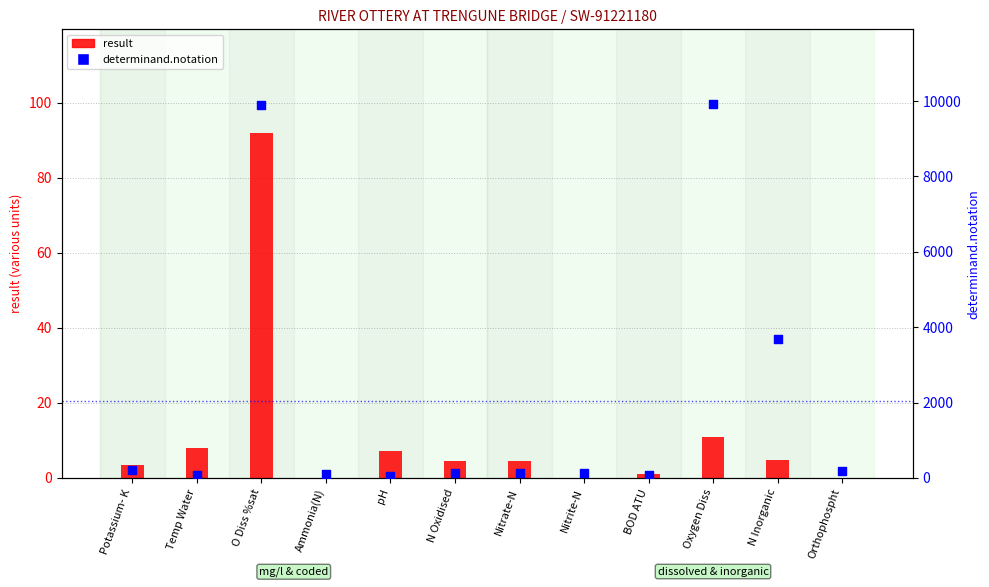

Is the value of determinand.notation at Potassium- K greater than the value of result at BOD ATU?

Yes